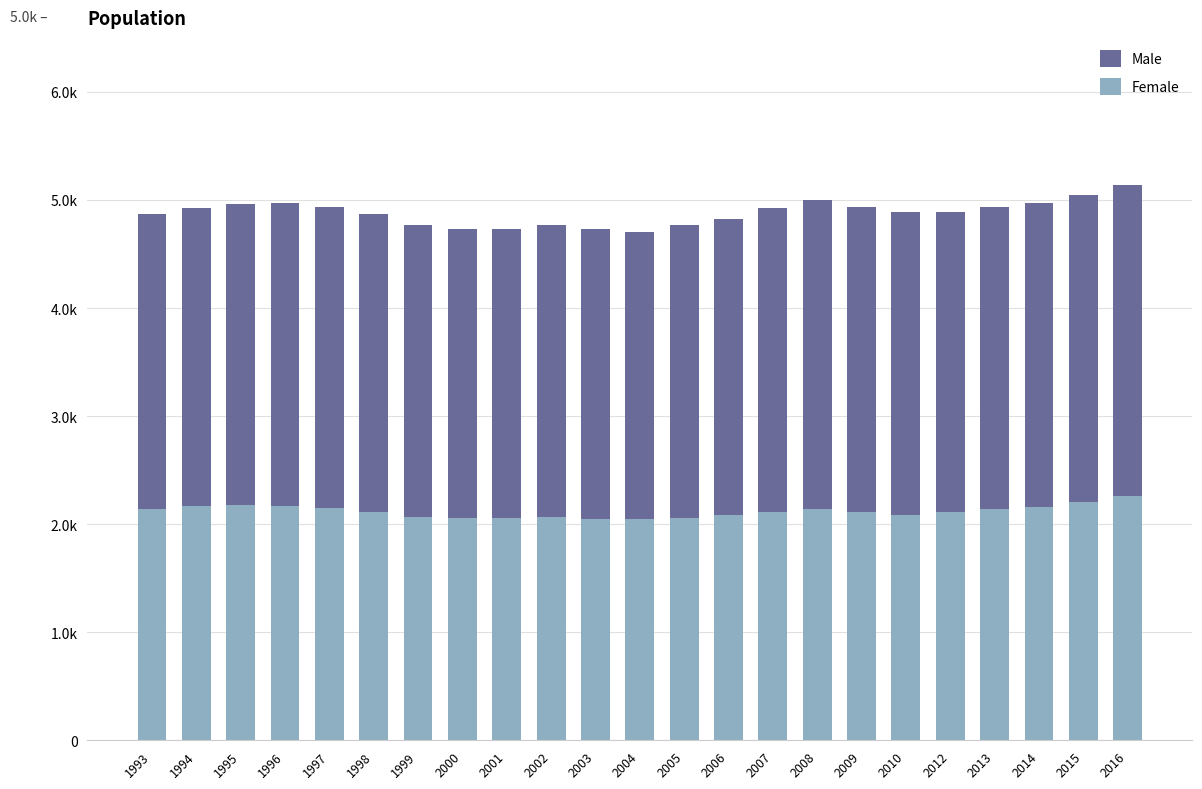

Does the chart contain stacked bars?

Yes